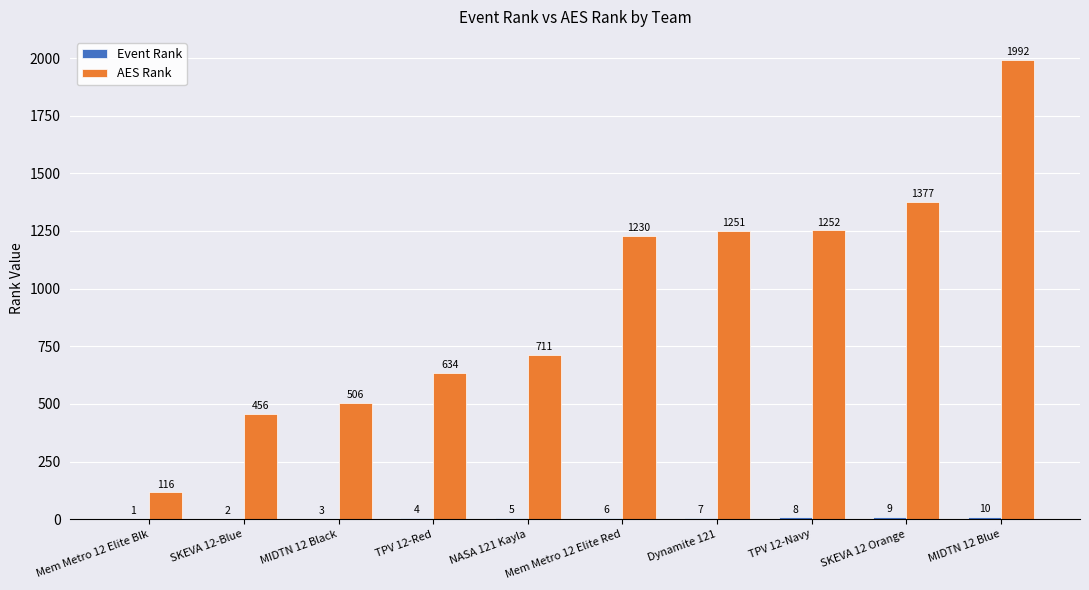

What is the sum of the AES Rank values at TPV 12-Red and MIDTN 12 Blue?

2626